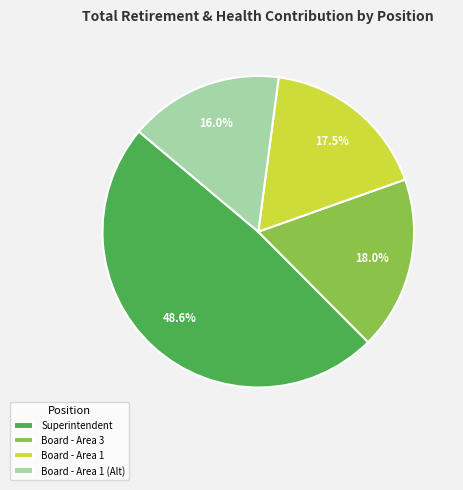

Between Board - Area 1 and Board - Area 3, which is larger?

Board - Area 3